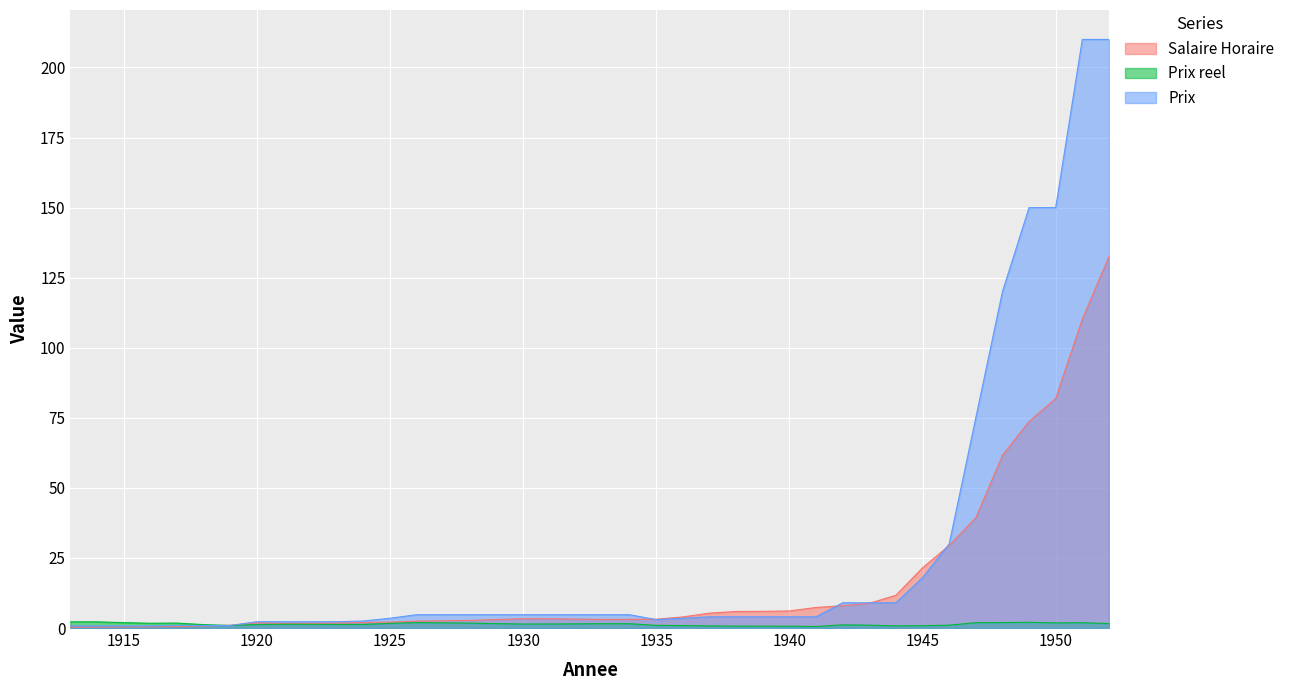

Reading left to right, what are all the values shown in this chart?

Salaire Horaire: 0.3	0.3	0.4	0.4	0.5	0.7	1.0	1.8	1.7	1.7	1.8	1.9	2.1	2.5	2.6	2.7	3.0	3.3	3.3	3.2	3.1	3.1	3.1	4.0	5.3	5.9	6.0	6.1	7.3	8.0	8.8	11.7	21.5	29.4	39.3	61.6	73.7	81.9	110.2	132.5
Prix reel: 2.2	2.2	1.9	1.7	1.8	1.2	0.9	1.2	1.3	1.3	1.3	1.3	1.7	1.9	1.8	1.7	1.6	1.4	1.4	1.5	1.6	1.5	1.0	0.9	0.8	0.7	0.7	0.7	0.5	1.1	1.0	0.8	0.8	1.0	1.9	1.9	2.0	1.8	1.9	1.6
Prix: 0.8	0.8	0.8	0.8	0.9	0.9	0.9	2.2	2.2	2.2	2.2	2.5	3.5	4.8	4.8	4.8	4.8	4.8	4.8	4.8	4.8	4.8	3.0	3.5	4.0	4.0	4.0	4.0	4.0	9.0	9.0	9.0	18.0	30.0	75.0	120.0	150.0	150.0	210.0	210.0